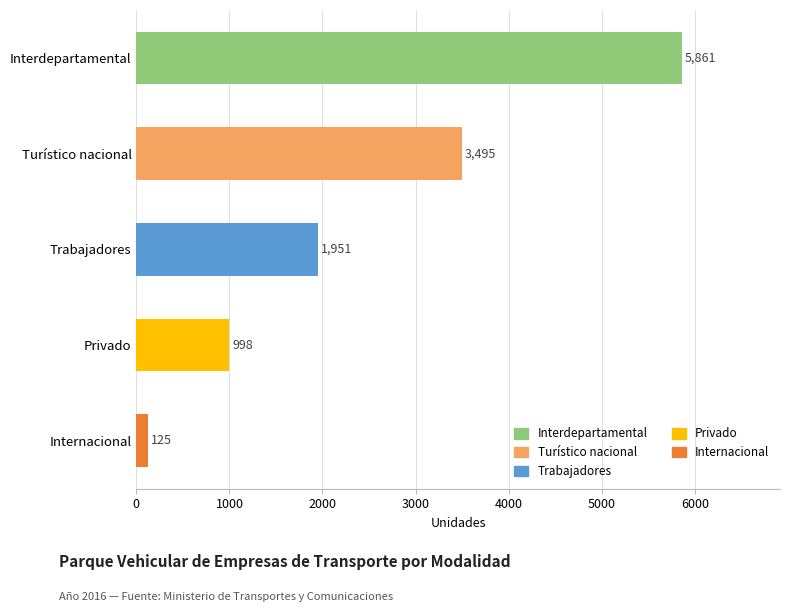

Rank the categories by value from lowest to highest.

Internacional, Privado, Trabajadores, Turístico nacional, Interdepartamental